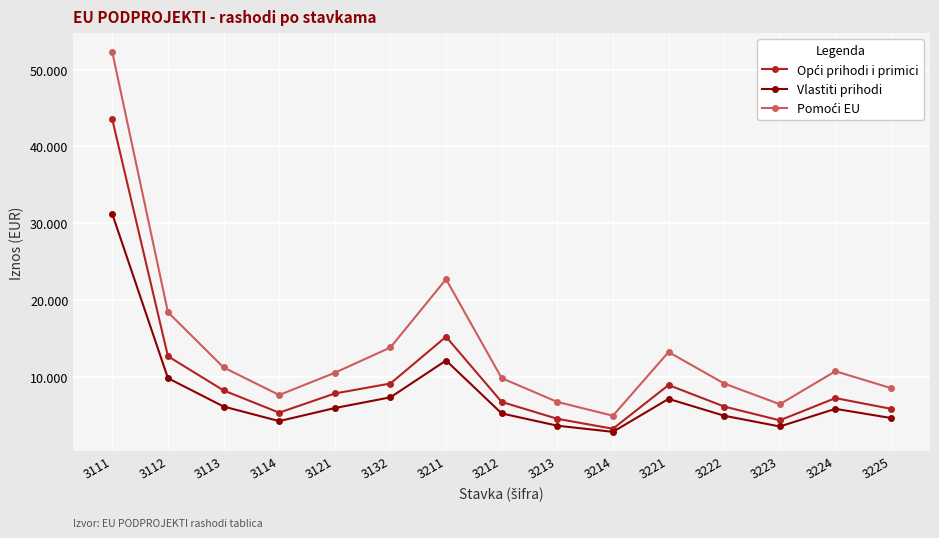

At which label is Pomoći EU closest to 28600?

3211